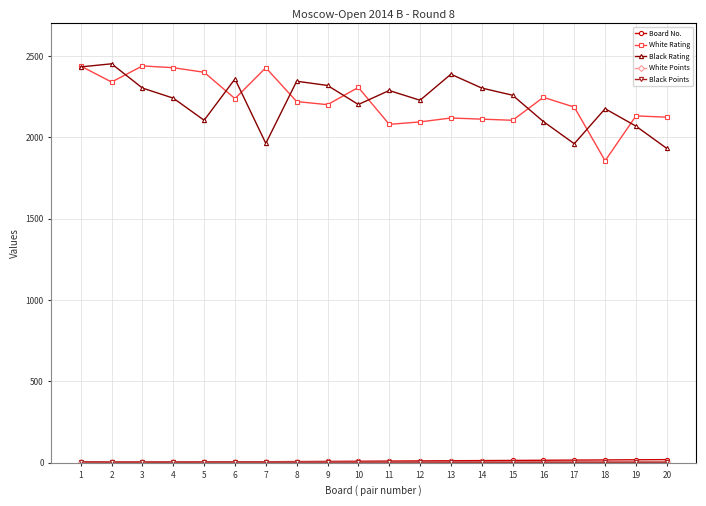

The value of White Rating at 12 is 2095.0. True or false?

True